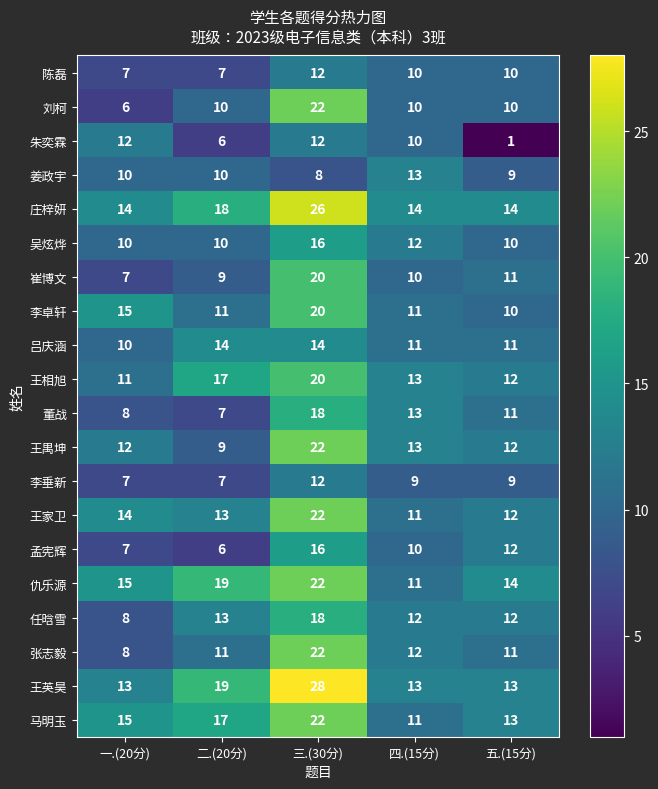

What is the total value across all series at 二.(20分)?

233